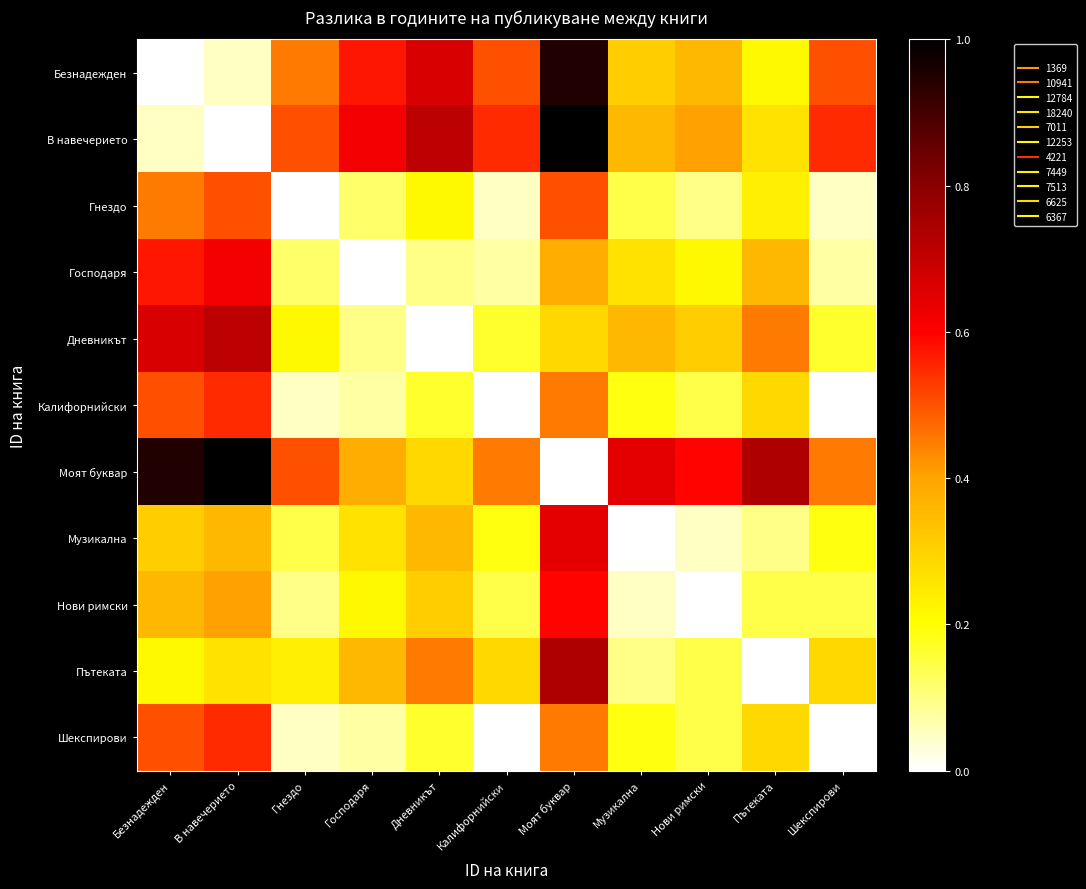

Reading right to left, extract all data points from this chart.

Безнадежден: Шекспирови=0.5	Пътеката=0.2	Нови римски=0.4	Музикална=0.3	Моят буквар=1.0	Калифорнийски=0.5	Дневникът=0.7	Господаря=0.6	Гнездо=0.5	В навечерието=0.0	Безнадежден=0.0
В навечерието: Шекспирови=0.5	Пътеката=0.3	Нови римски=0.4	Музикална=0.4	Моят буквар=1.0	Калифорнийски=0.5	Дневникът=0.7	Господаря=0.6	Гнездо=0.5	В навечерието=0.0	Безнадежден=0.0
Гнездо: Шекспирови=0.0	Пътеката=0.2	Нови римски=0.1	Музикална=0.1	Моят буквар=0.5	Калифорнийски=0.0	Дневникът=0.2	Господаря=0.1	Гнездо=0.0	В навечерието=0.5	Безнадежден=0.5
Господаря: Шекспирови=0.1	Пътеката=0.4	Нови римски=0.2	Музикална=0.3	Моят буквар=0.4	Калифорнийски=0.1	Дневникът=0.1	Господаря=0.0	Гнездо=0.1	В навечерието=0.6	Безнадежден=0.6
Дневникът: Шекспирови=0.2	Пътеката=0.5	Нови римски=0.3	Музикална=0.4	Моят буквар=0.3	Калифорнийски=0.2	Дневникът=0.0	Господаря=0.1	Гнездо=0.2	В навечерието=0.7	Безнадежден=0.7
Калифорнийски: Шекспирови=0.0	Пътеката=0.3	Нови римски=0.1	Музикална=0.2	Моят буквар=0.5	Калифорнийски=0.0	Дневникът=0.2	Господаря=0.1	Гнездо=0.0	В навечерието=0.5	Безнадежден=0.5
Моят буквар: Шекспирови=0.5	Пътеката=0.7	Нови римски=0.6	Музикална=0.6	Моят буквар=0.0	Калифорнийски=0.5	Дневникът=0.3	Господаря=0.4	Гнездо=0.5	В навечерието=1.0	Безнадежден=1.0
Музикална: Шекспирови=0.2	Пътеката=0.1	Нови римски=0.0	Музикална=0.0	Моят буквар=0.6	Калифорнийски=0.2	Дневникът=0.4	Господаря=0.3	Гнездо=0.1	В навечерието=0.4	Безнадежден=0.3
Нови римски: Шекспирови=0.1	Пътеката=0.1	Нови римски=0.0	Музикална=0.0	Моят буквар=0.6	Калифорнийски=0.1	Дневникът=0.3	Господаря=0.2	Гнездо=0.1	В навечерието=0.4	Безнадежден=0.4
Пътеката: Шекспирови=0.3	Пътеката=0.0	Нови римски=0.1	Музикална=0.1	Моят буквар=0.7	Калифорнийски=0.3	Дневникът=0.5	Господаря=0.4	Гнездо=0.2	В навечерието=0.3	Безнадежден=0.2
Шекспирови: Шекспирови=0.0	Пътеката=0.3	Нови римски=0.1	Музикална=0.2	Моят буквар=0.5	Калифорнийски=0.0	Дневникът=0.2	Господаря=0.1	Гнездо=0.0	В навечерието=0.5	Безнадежден=0.5